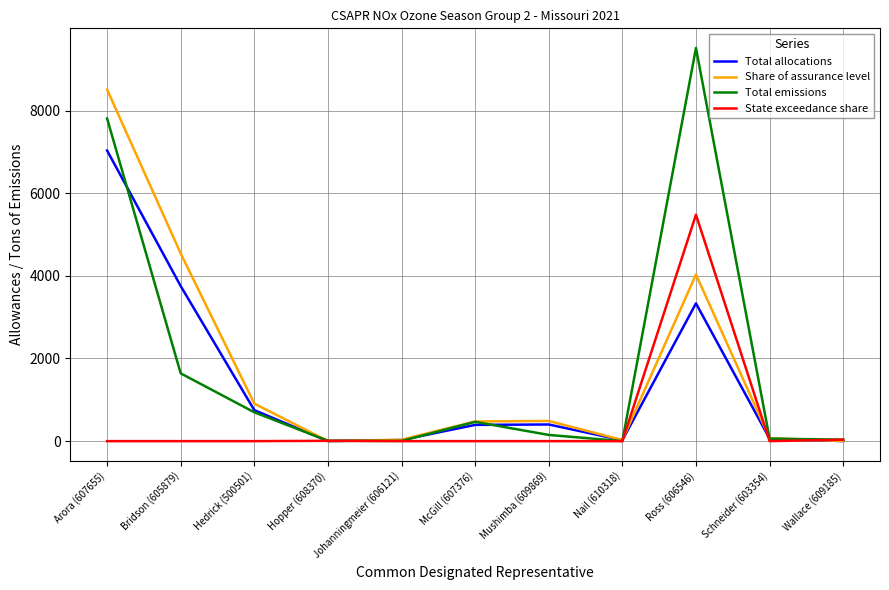

Rank the series by their maximum value, from highest to lowest.

Total emissions, Share of assurance level, Total allocations, State exceedance share